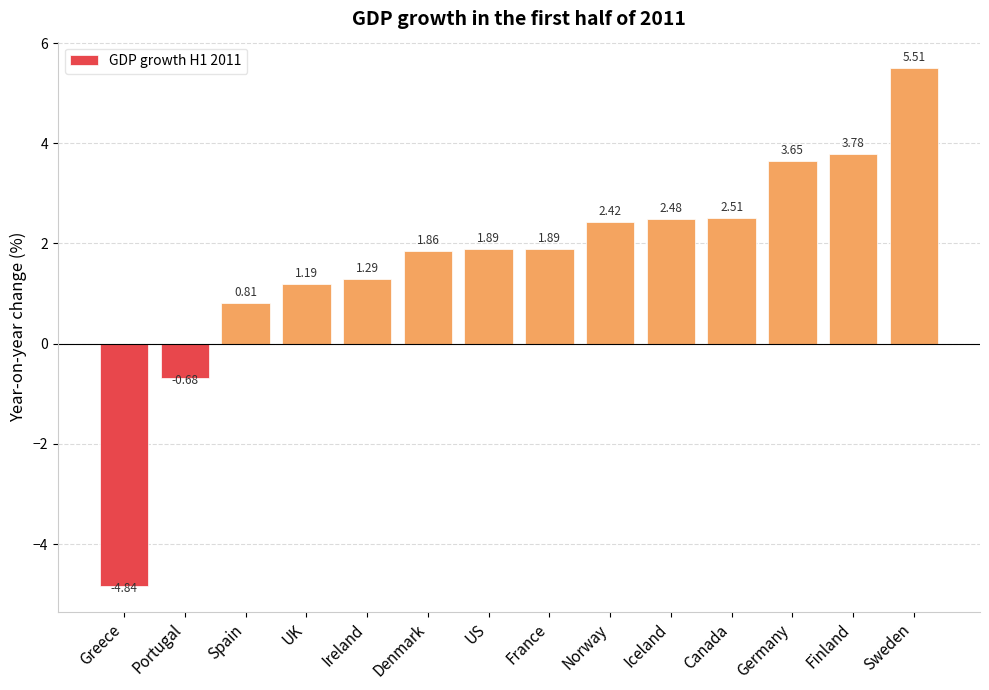

What is the label of the 12th bar from the left?

Germany